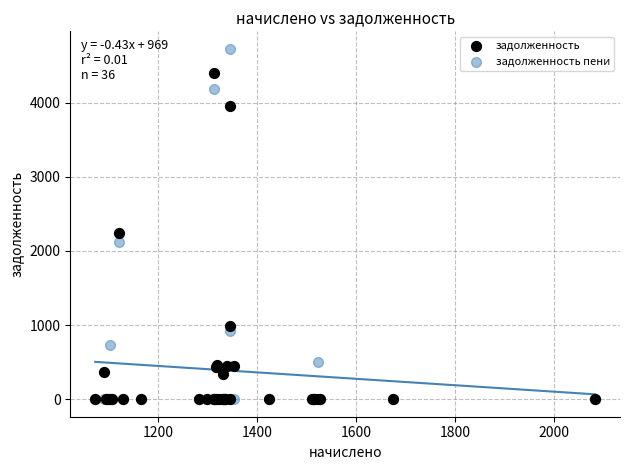

Which series reaches the maximum Y coordinate?

задолженность пени